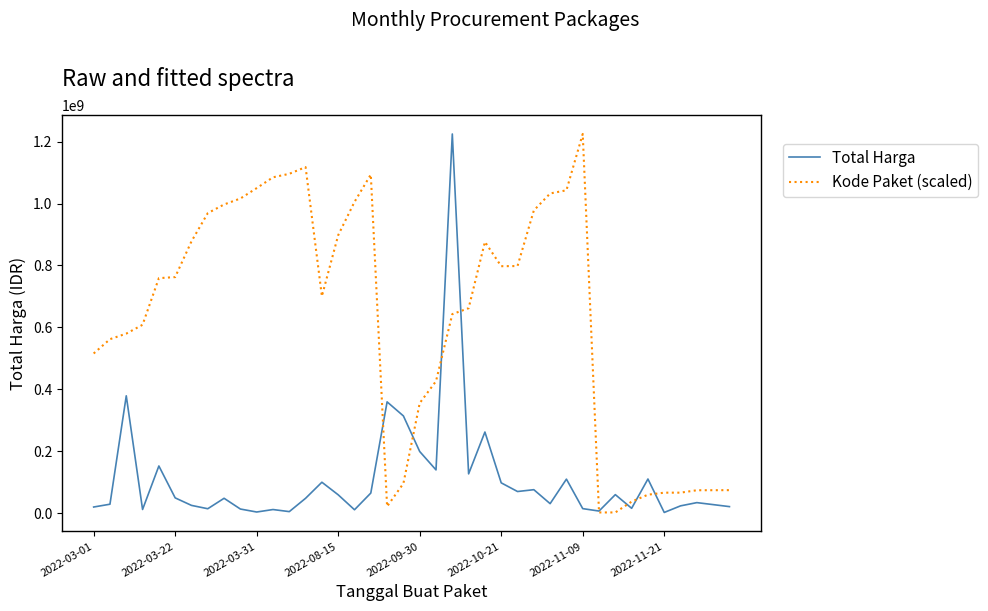

Rank the series by their average value, from highest to lowest.

Kode Paket (scaled), Total Harga